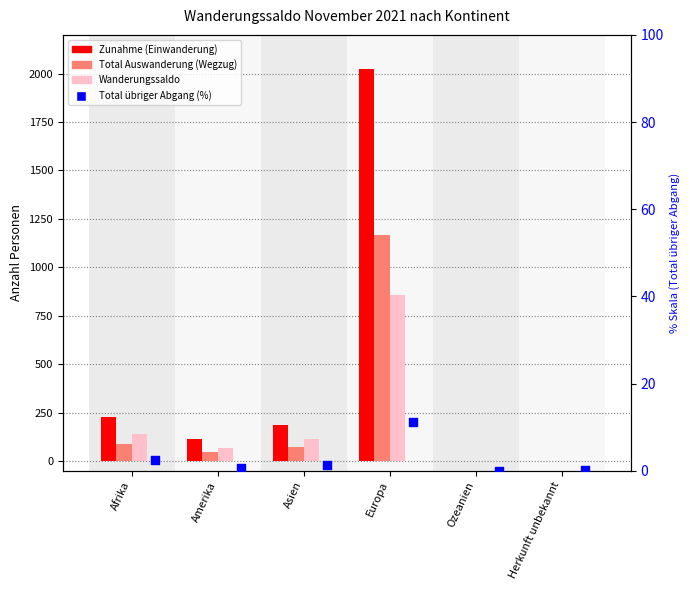

Which series has the widest spread of Y values?

Zunahme (Einwanderung)